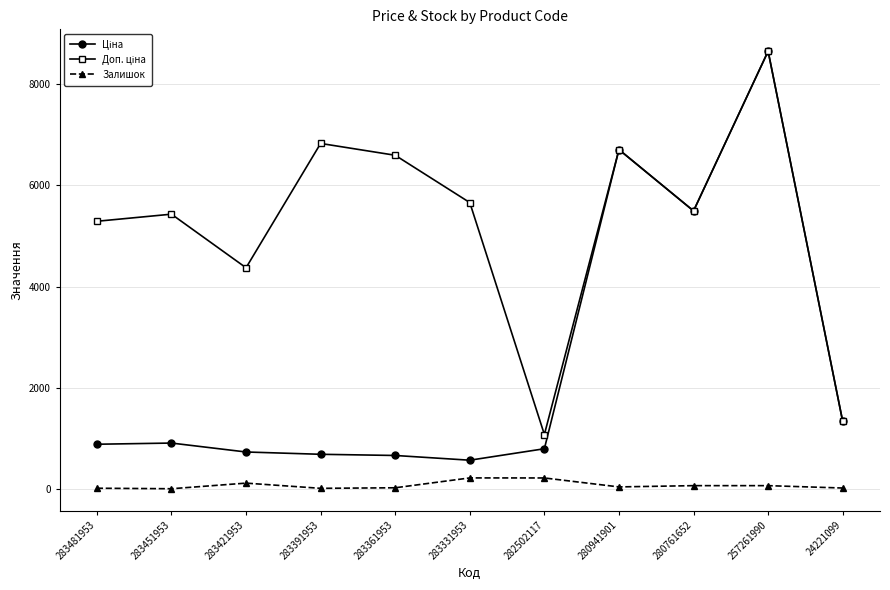

At how many categories does at least one series exceed 2078?

9